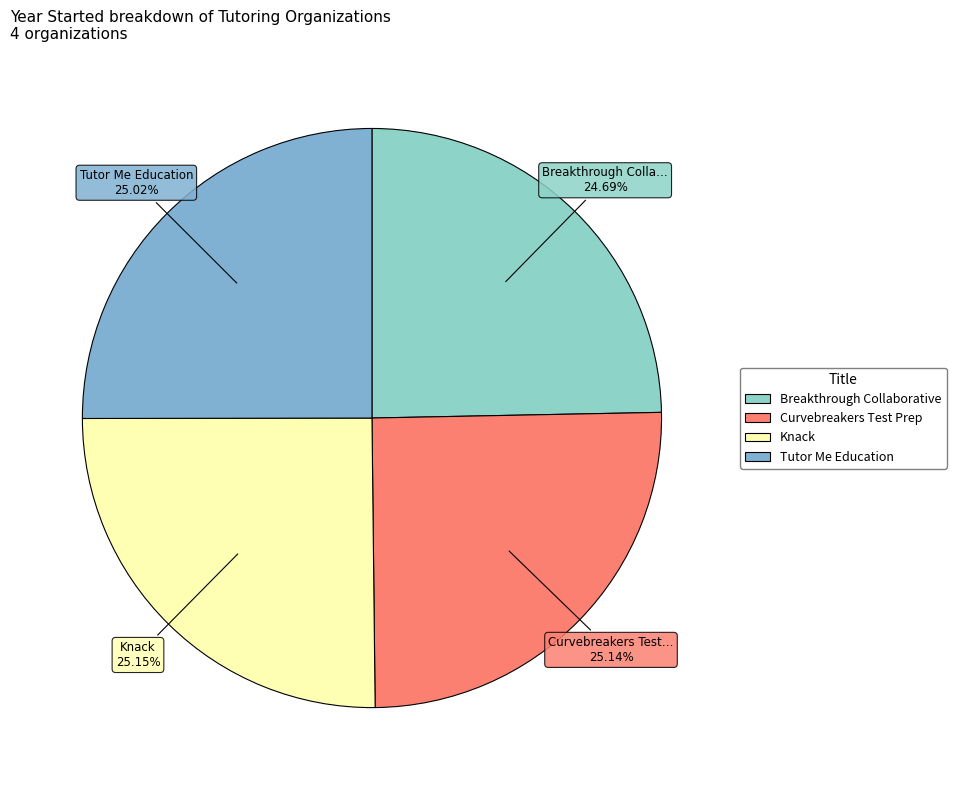

How many segments does this pie chart have?

4